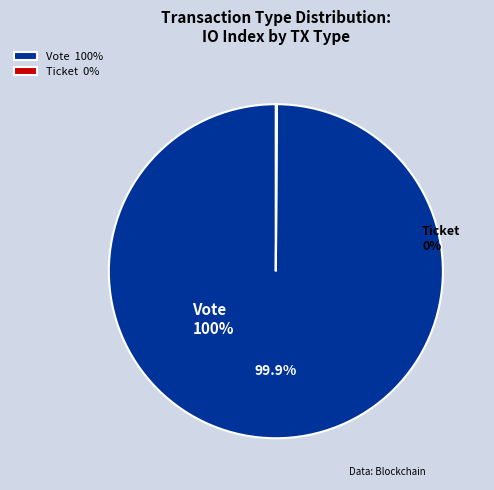

Is there any slice that represents more than half of the pie?

Yes